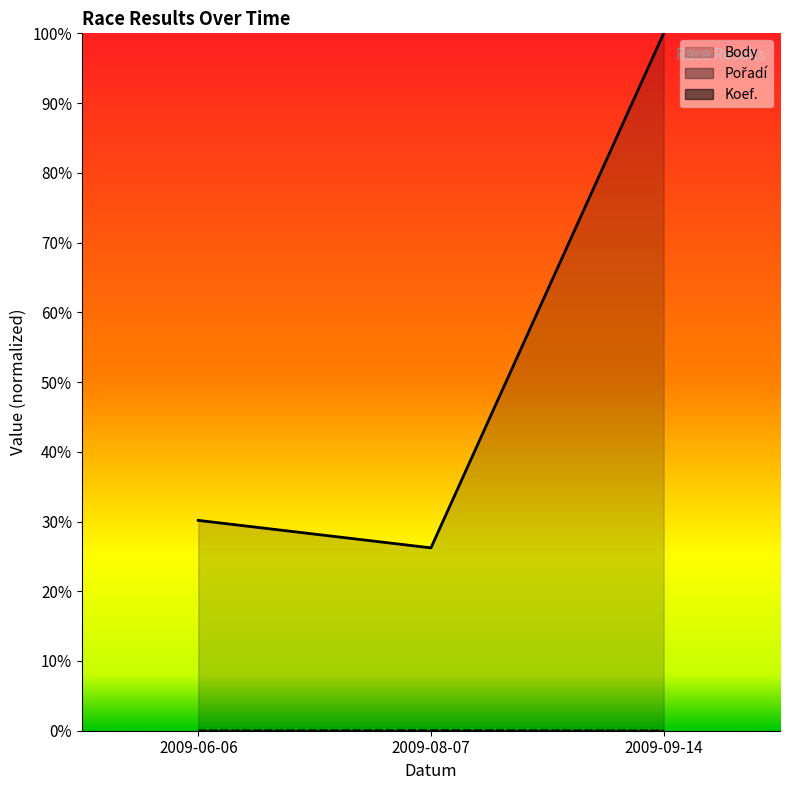

Which label corresponds to the largest value in the chart?

2009-09-14